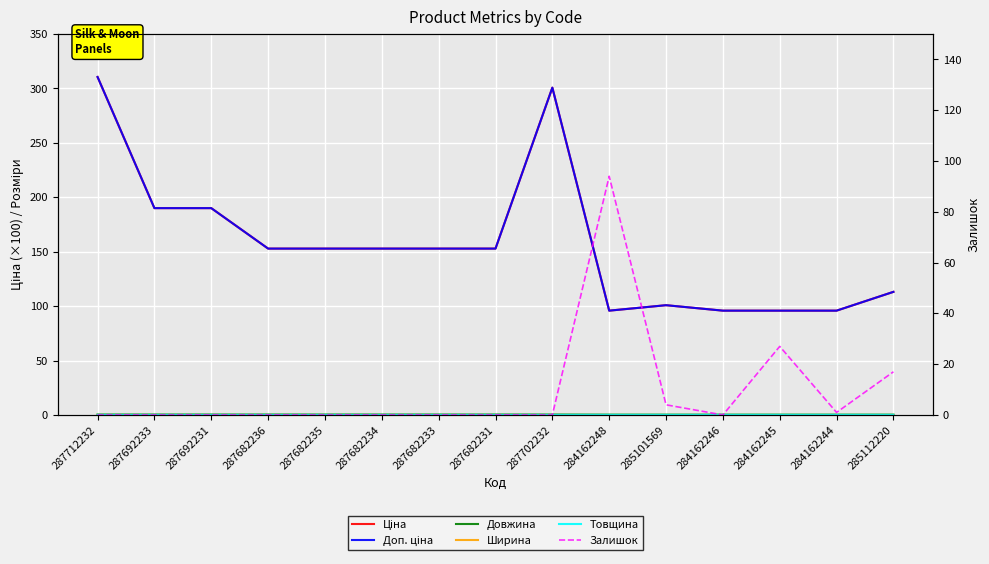

The value of Ширина at 287712232 is 0.1. True or false?

False